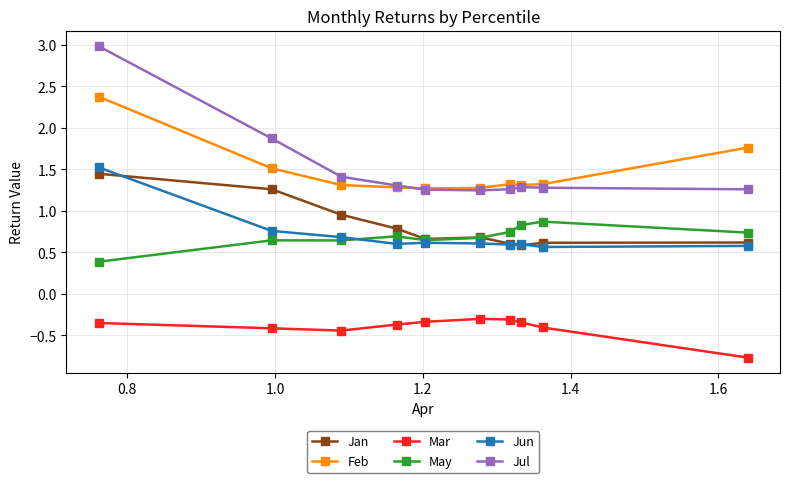

Which series has the largest range (max minus min)?

Jul